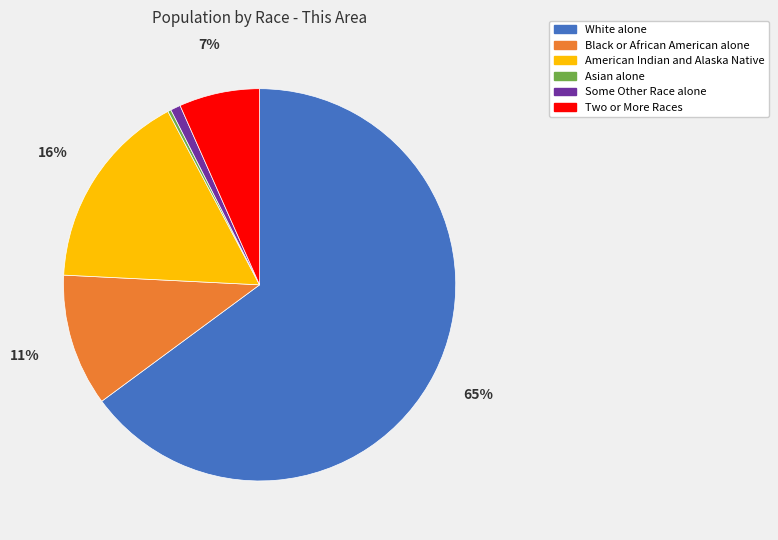

Is it true that American Indian and Alaska Native is 16% of the pie?

True